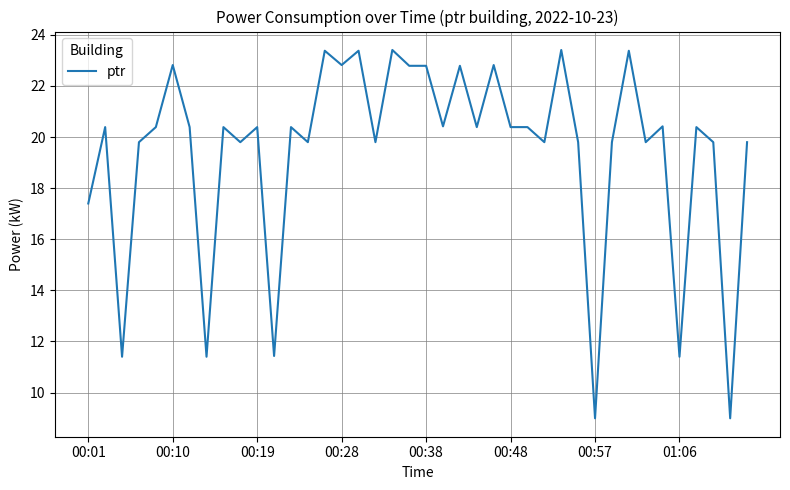

What is the smallest value displayed?

9.0